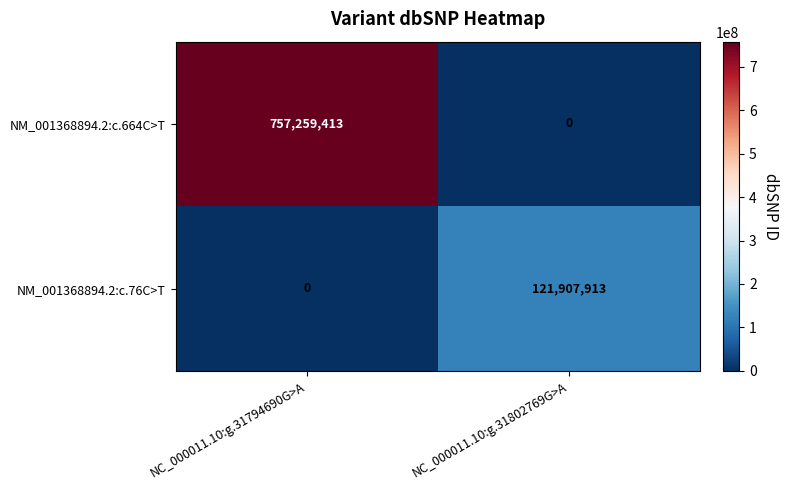

The value of NM_001368894.2:c.664C>T at NC_000011.10:g.31802769G>A is -457662746. True or false?

False